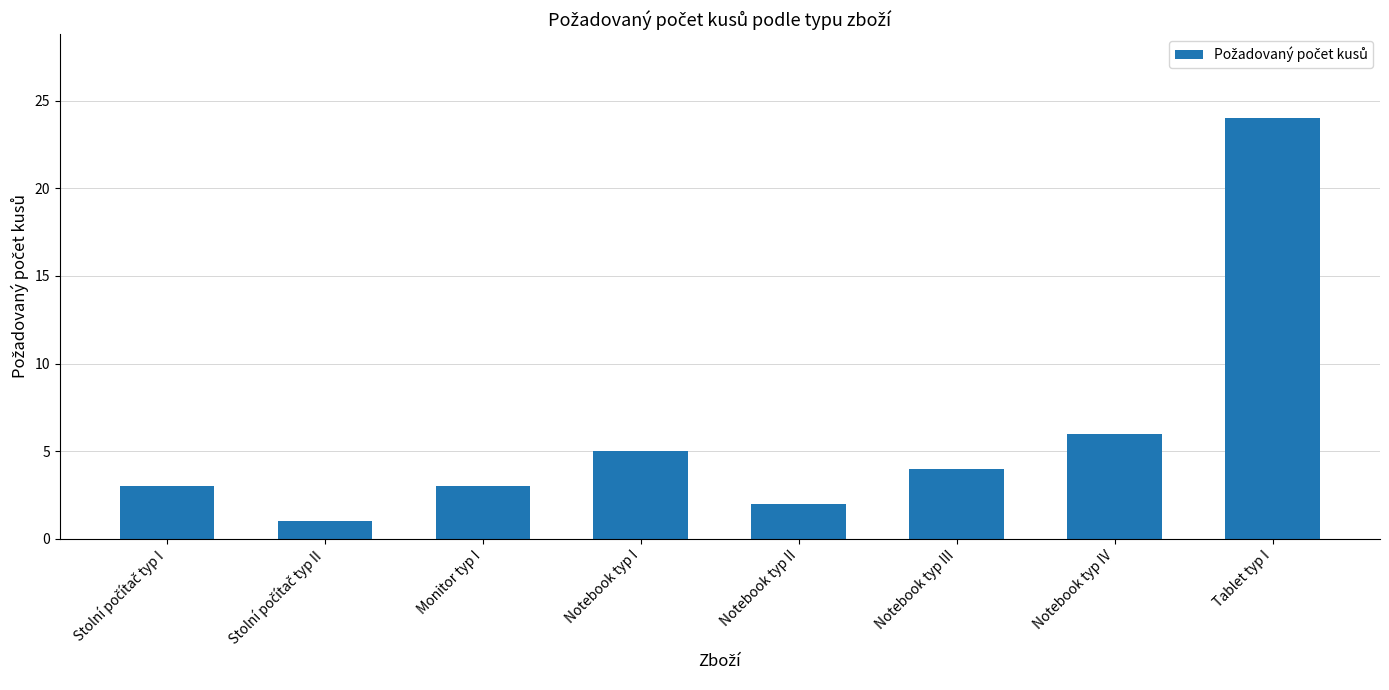

What is the sum of all values?

48